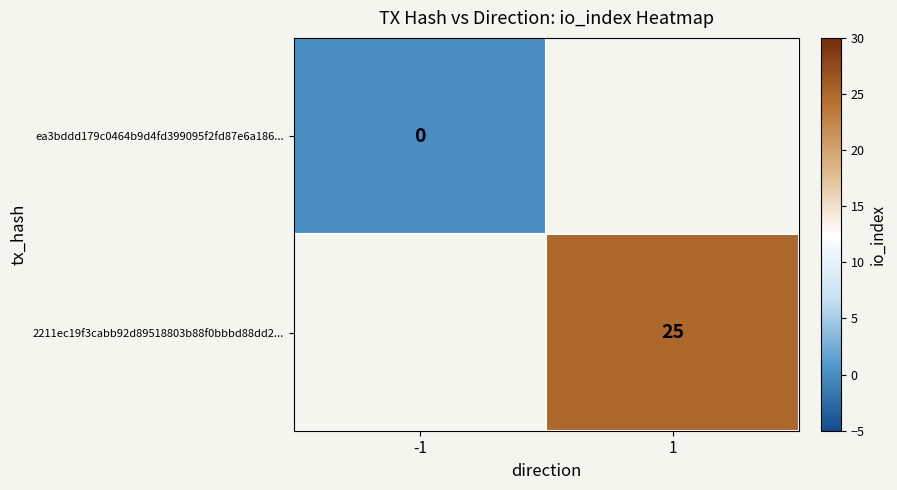

The 2211ec19f3cabb92d89518803b88f0bbbd88dd2... series shows 25 at 1. True or false?

True